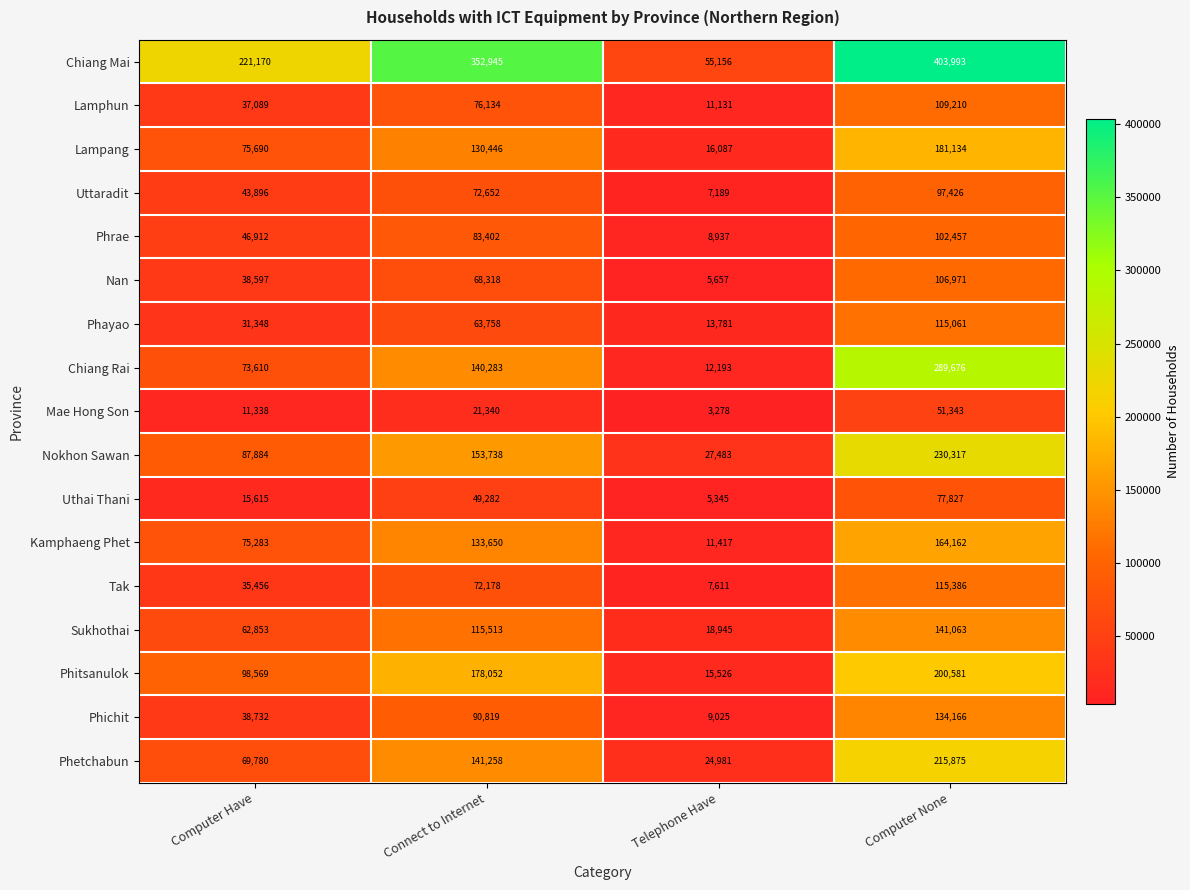

Rank the categories by Lampang value from highest to lowest.

Computer None, Connect to Internet, Computer Have, Telephone Have